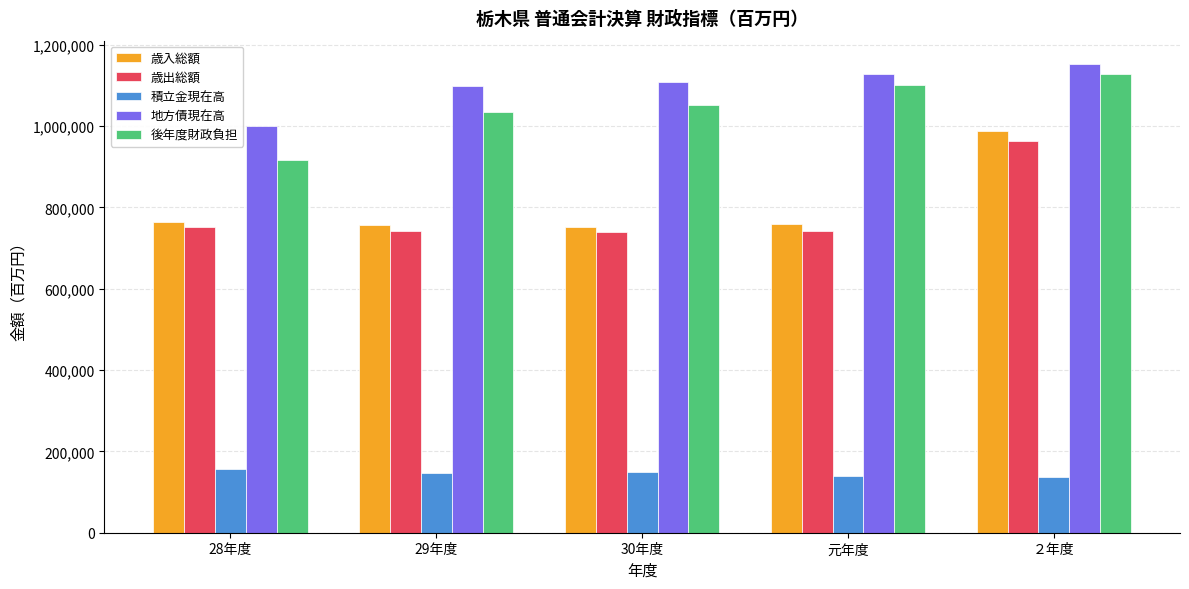

How many distinct data groups are displayed?

5